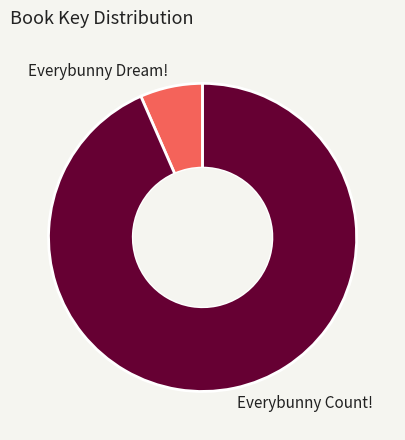

How many segments does this pie chart have?

2